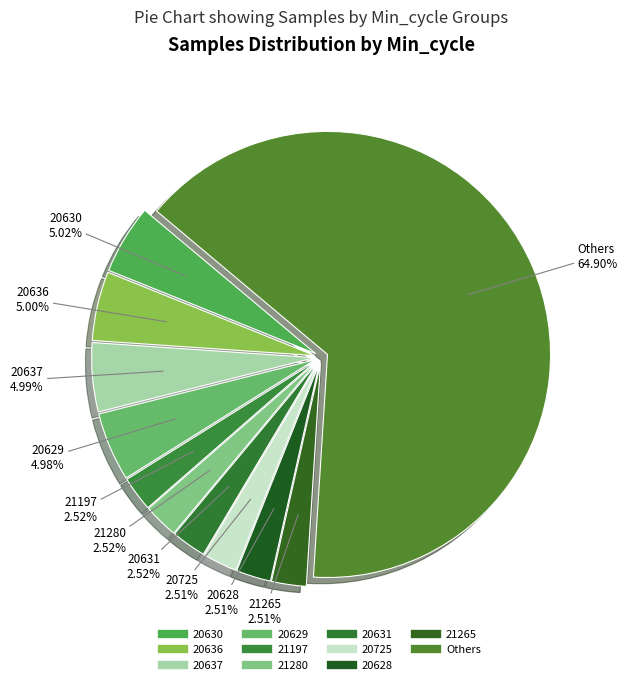

How many slices are in this pie chart?

11